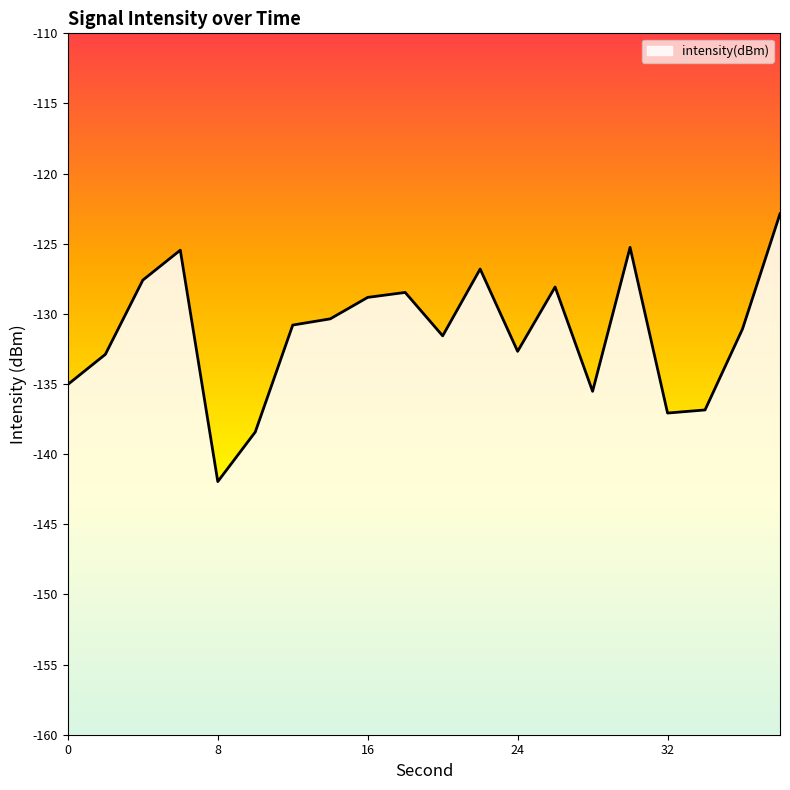

List the labels in order of value, largest first.

38, 30, 6, 22, 4, 26, 18, 16, 14, 12, 36, 20, 24, 2, 0, 28, 34, 32, 10, 8